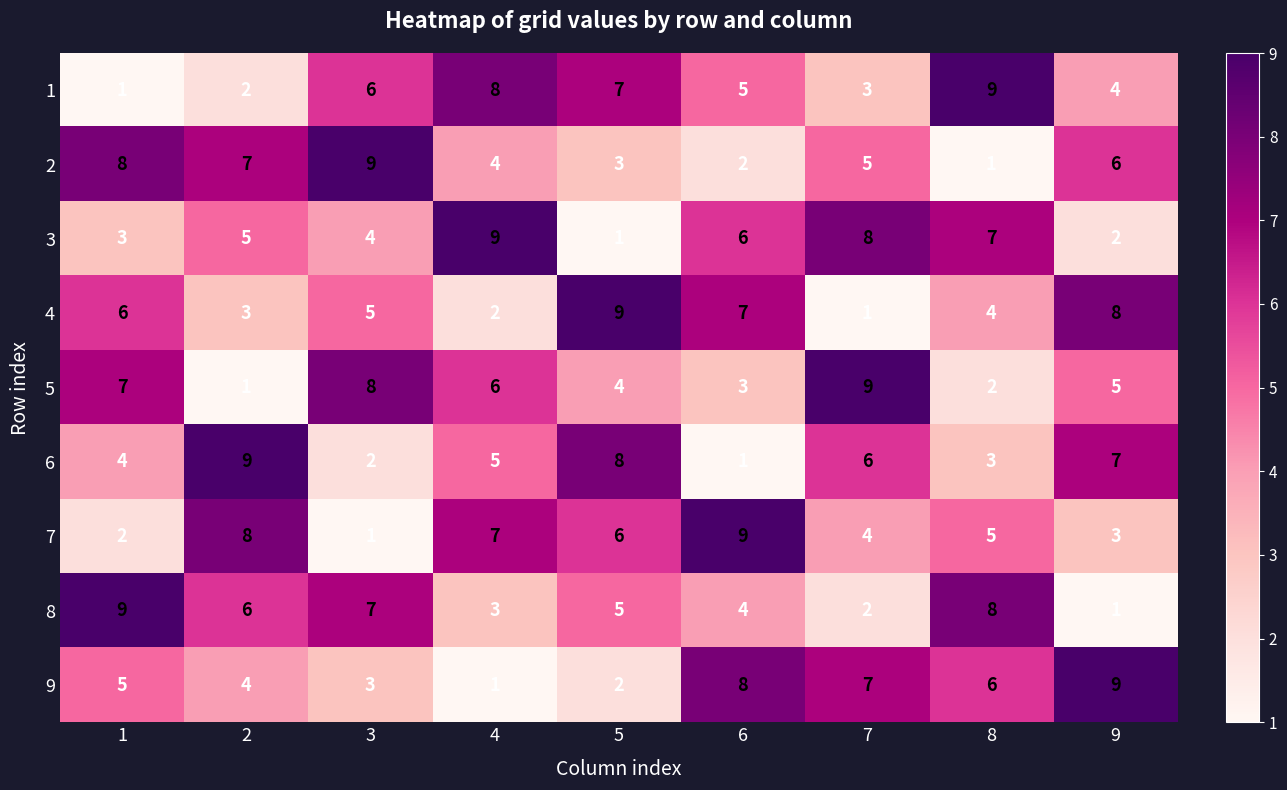

What is the total value across all series at 2?

45